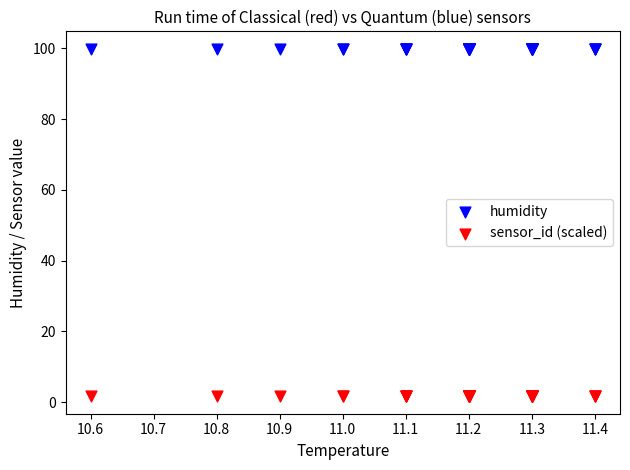

Which series reaches the maximum Y coordinate?

humidity